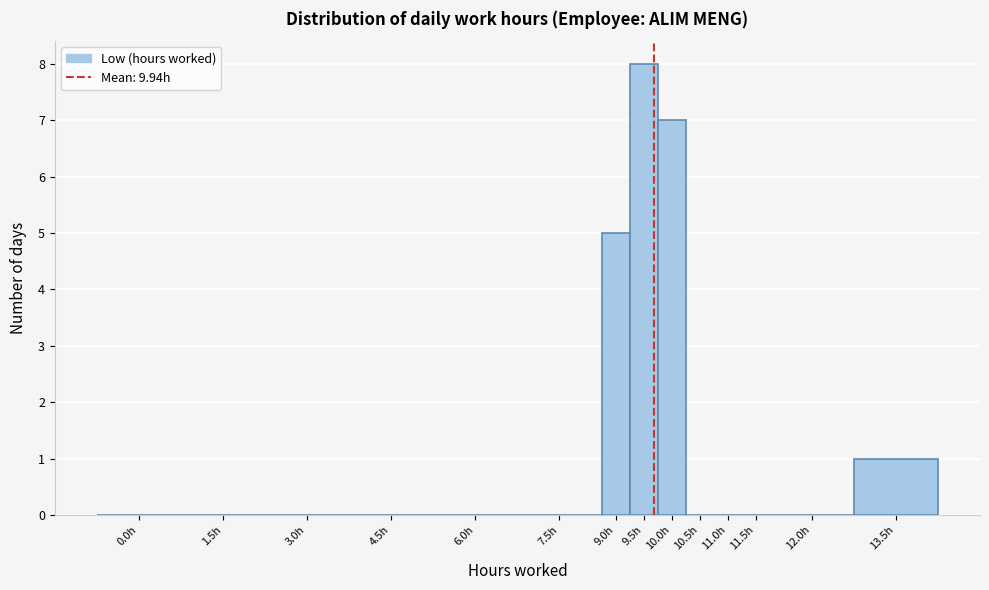

Reading left to right, transcribe all the data shown in this chart.

0.0h=0	1.5h=0	3.0h=0	4.5h=0	6.0h=0	7.5h=0	9.0h=5	9.5h=8	10.0h=7	10.5h=0	11.0h=0	11.5h=0	12.0h=0	13.5h=1